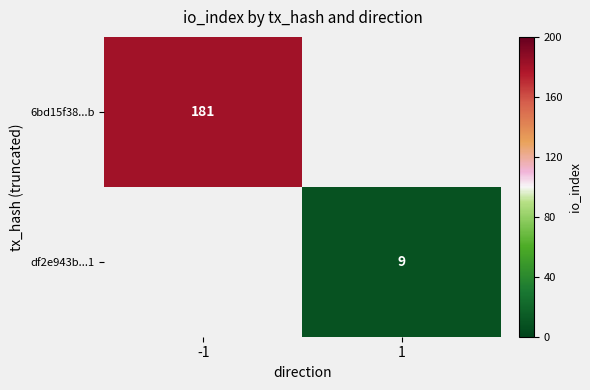

The df2e943b...1 series shows 6 at 1. True or false?

False